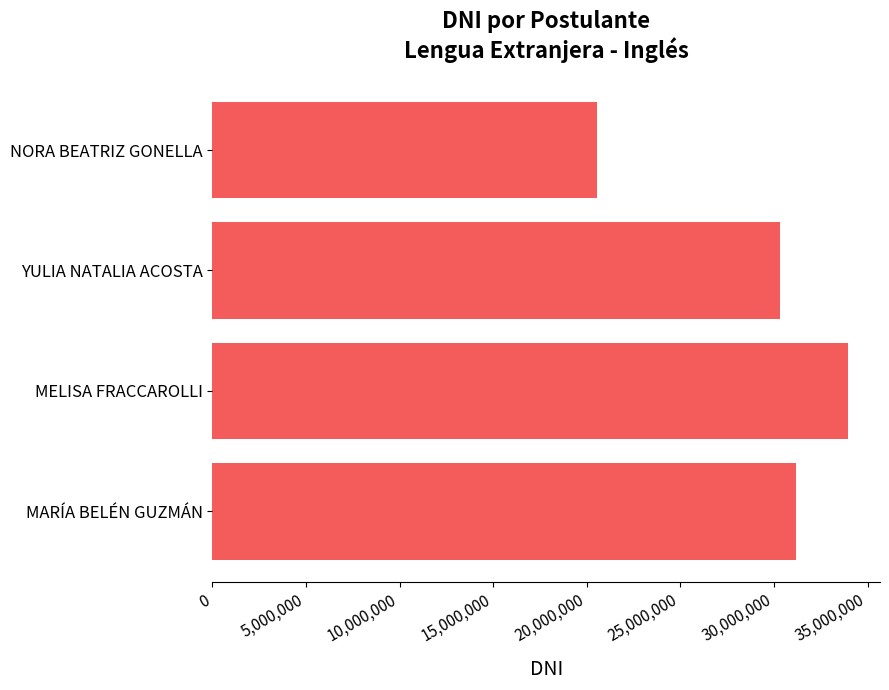

Reading top to bottom, transcribe all the data shown in this chart.

NORA BEATRIZ GONELLA=20549229	YULIA NATALIA ACOSTA=30303483	MELISA FRACCAROLLI=33958013	MARÍA BELÉN GUZMÁN=31189549